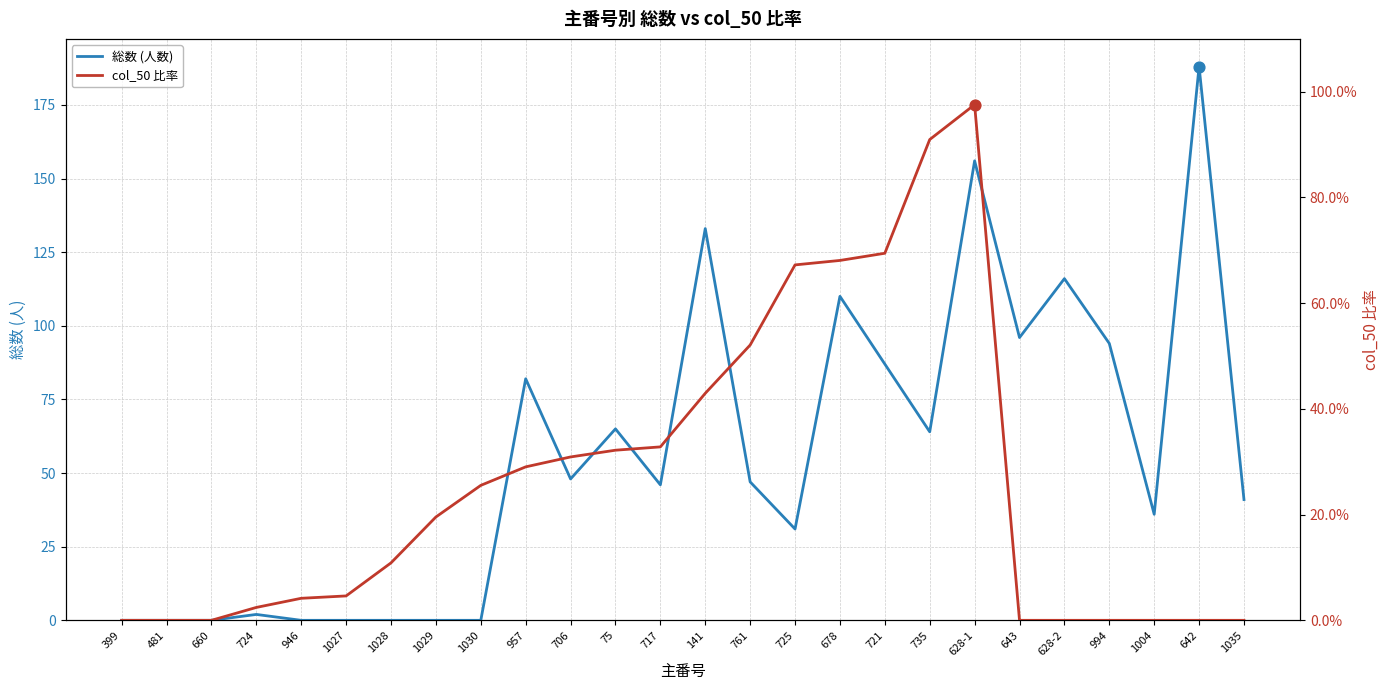

Which series reaches the maximum Y coordinate?

総数 (人数)